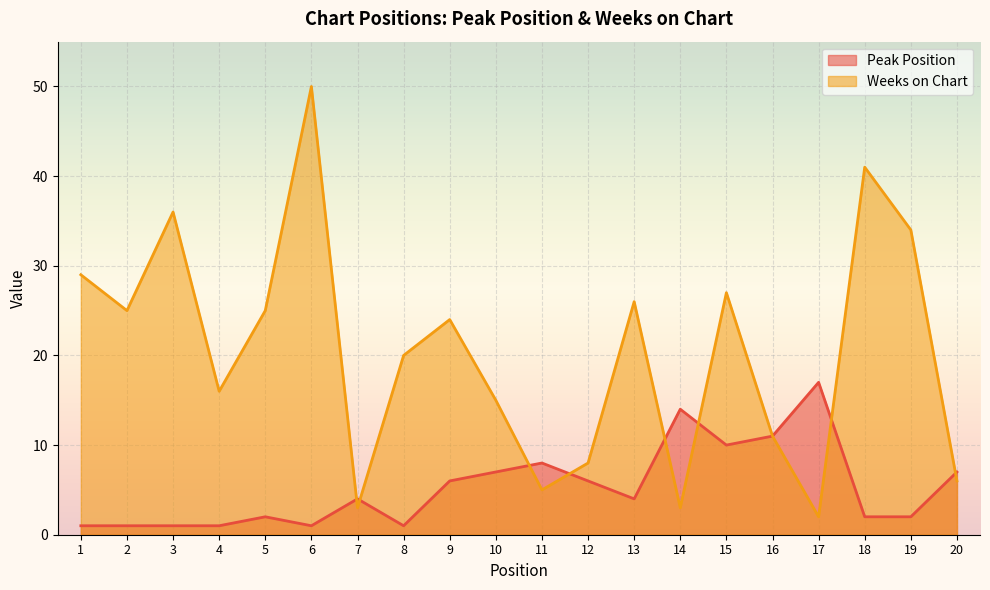

Between 9 and 14, which is larger?

14